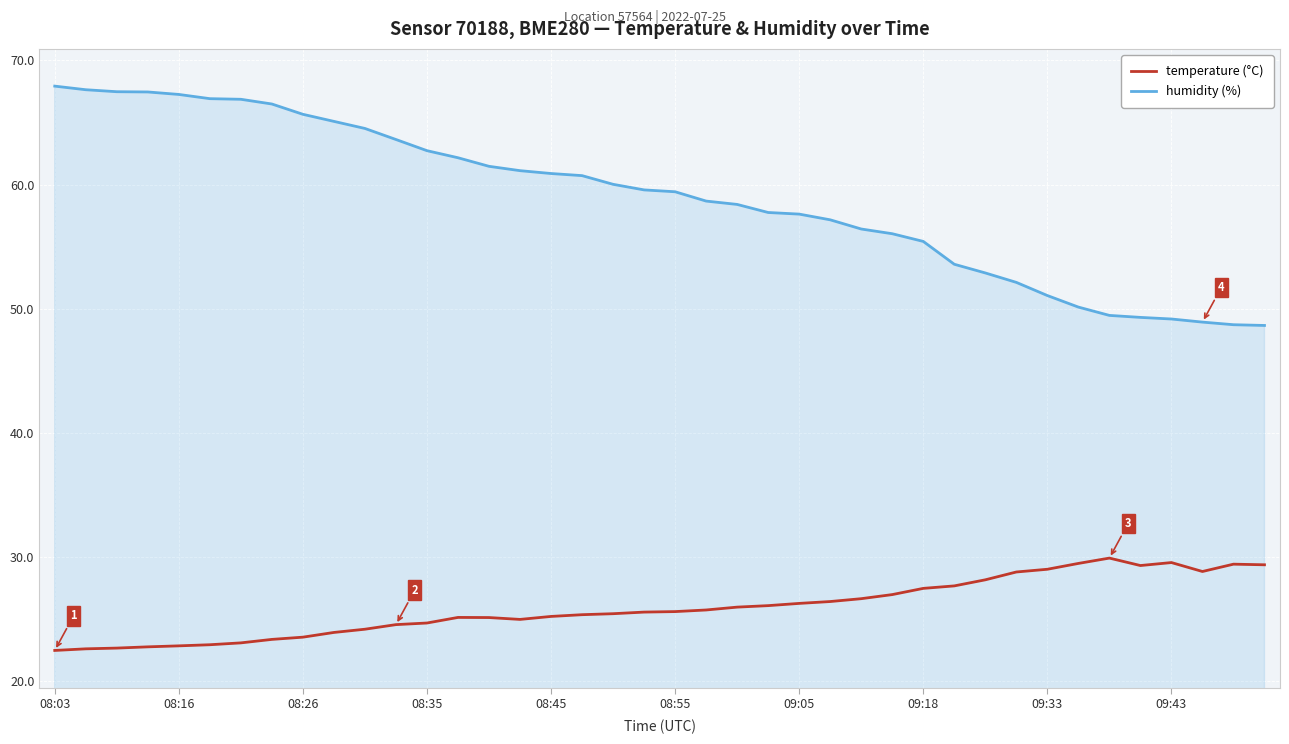

What is the minimum value for temperature (°C)?

22.5